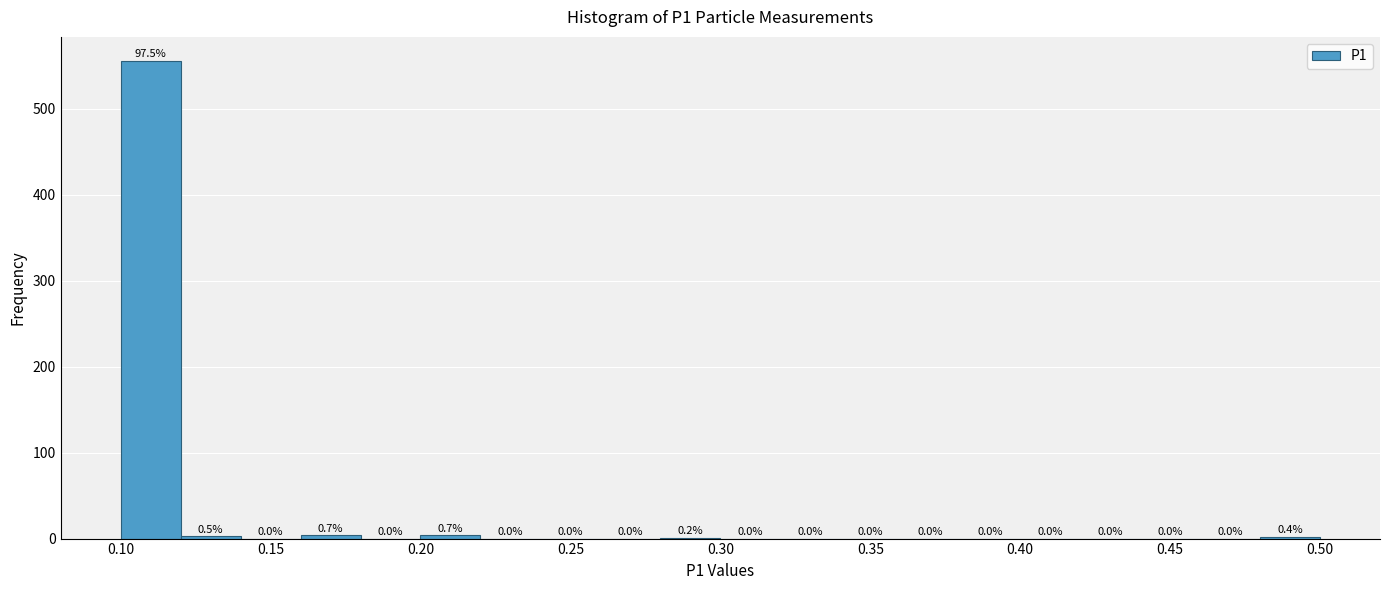

Over which range of the x-axis is the bar tallest?

0.10 to 0.12